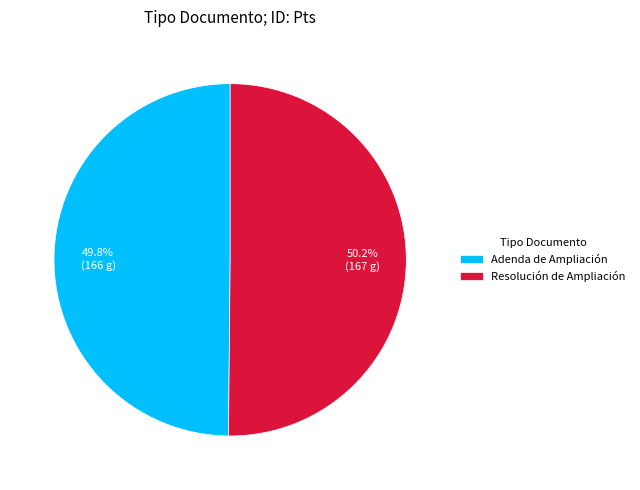

What is the ratio of the value at Adenda de Ampliación to the value at Resolución de Ampliación?

1.0